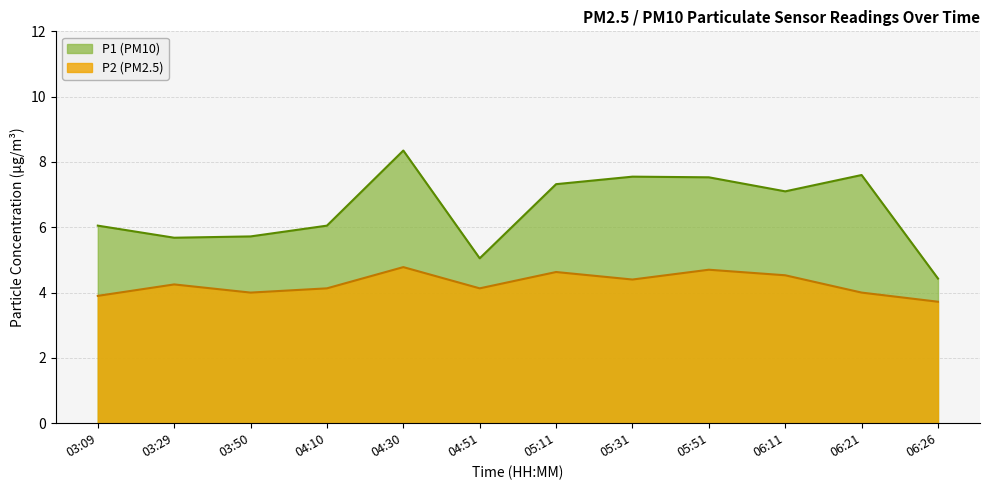

True or false: P1 and P2 cross at least once.

False